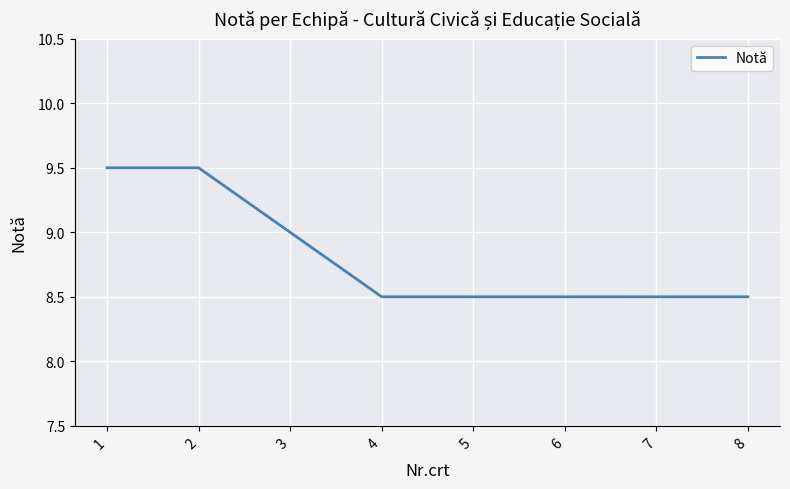

Reading right to left, list all the values displayed in this chart.

8.5	8.5	8.5	8.5	8.5	9.0	9.5	9.5